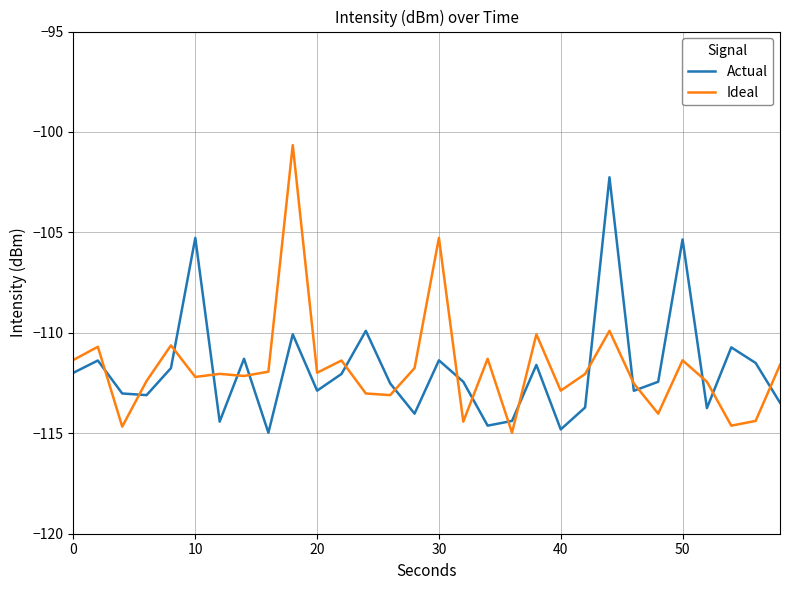

What is the difference between the maximum and minimum values in the Ideal series?

14.3